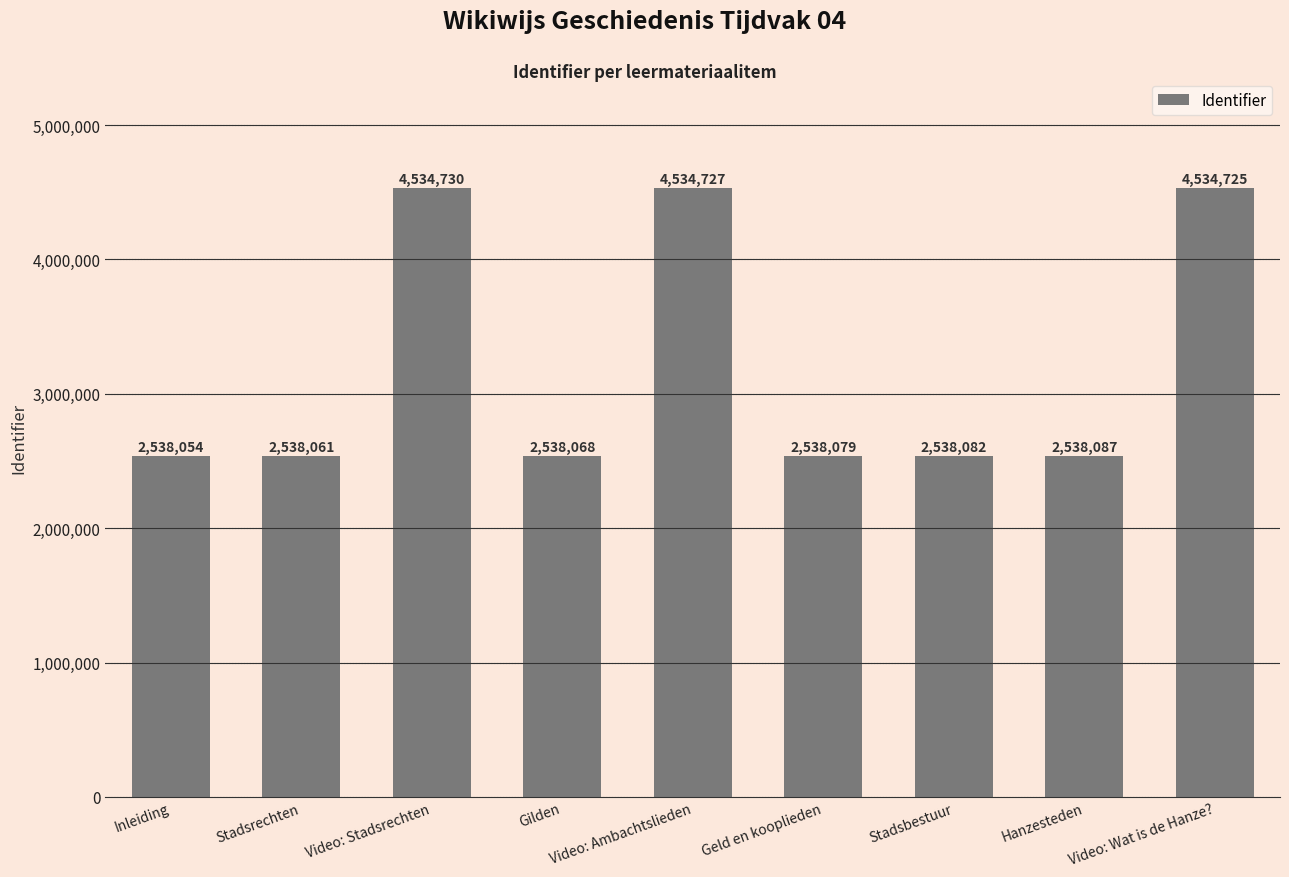

Are the bars horizontal?

No